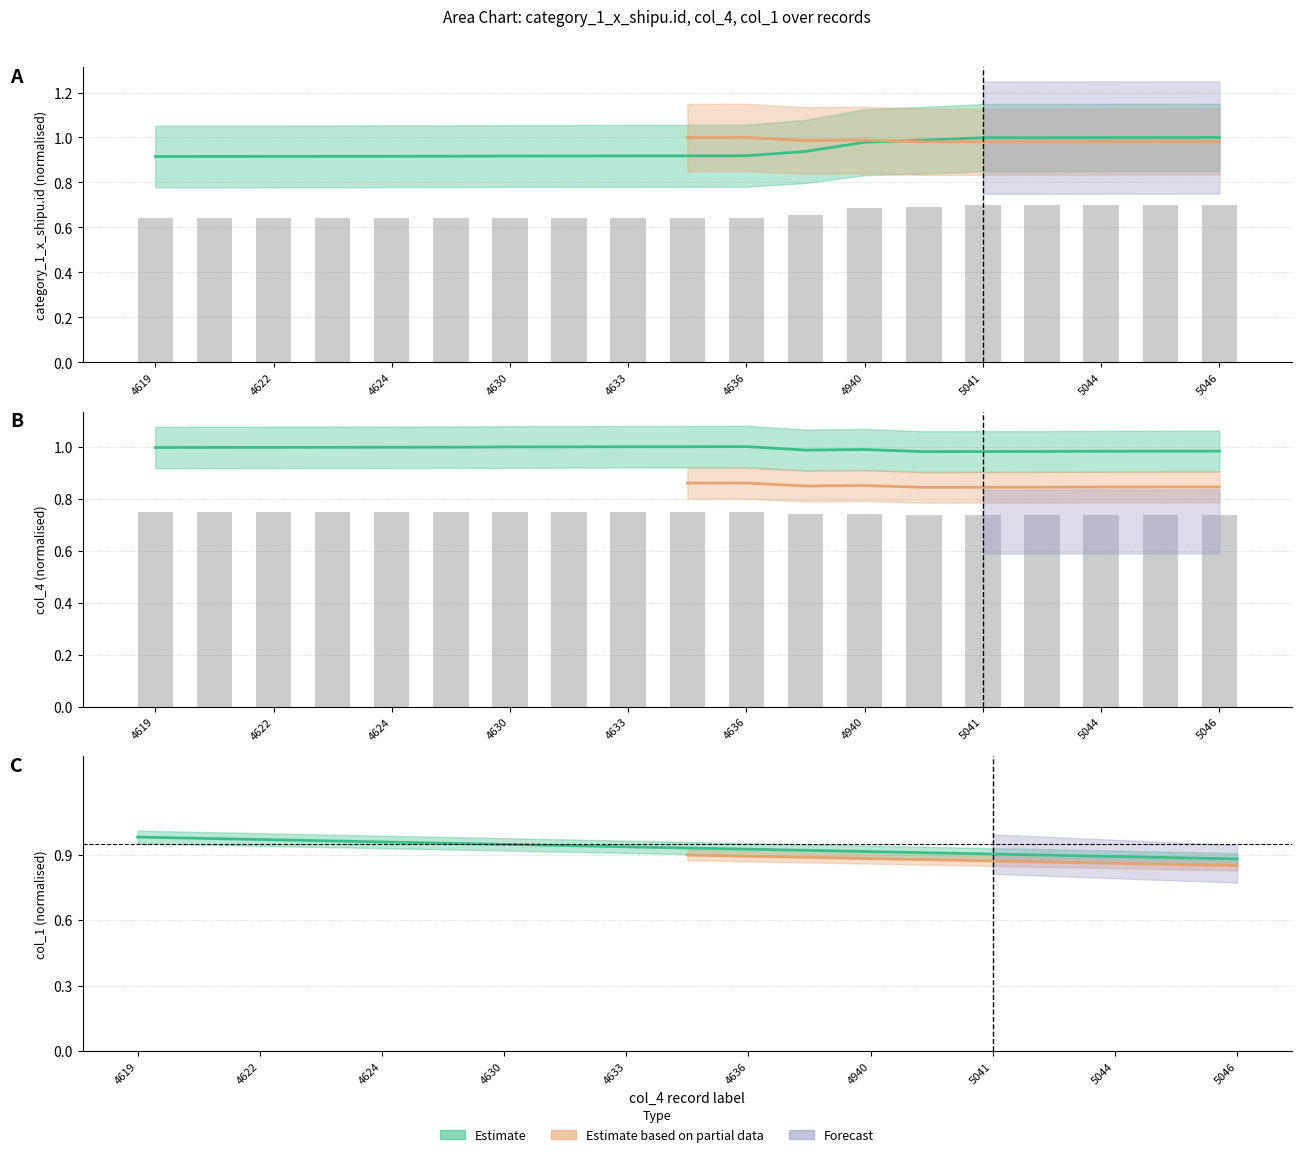

Are the bars horizontal?

No